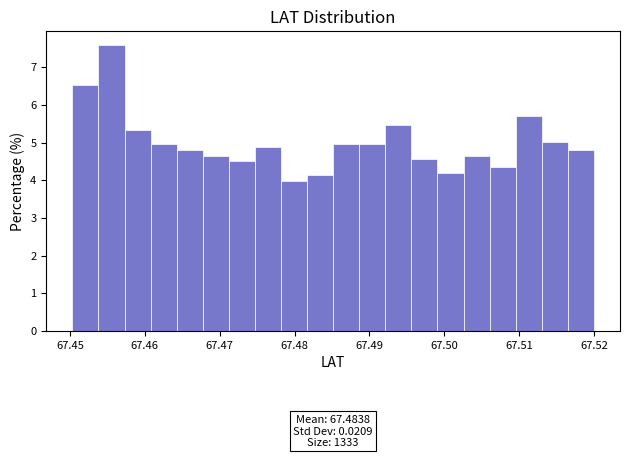

Read against the x-axis, roughly where is the centre of the tallest bar?

67.456